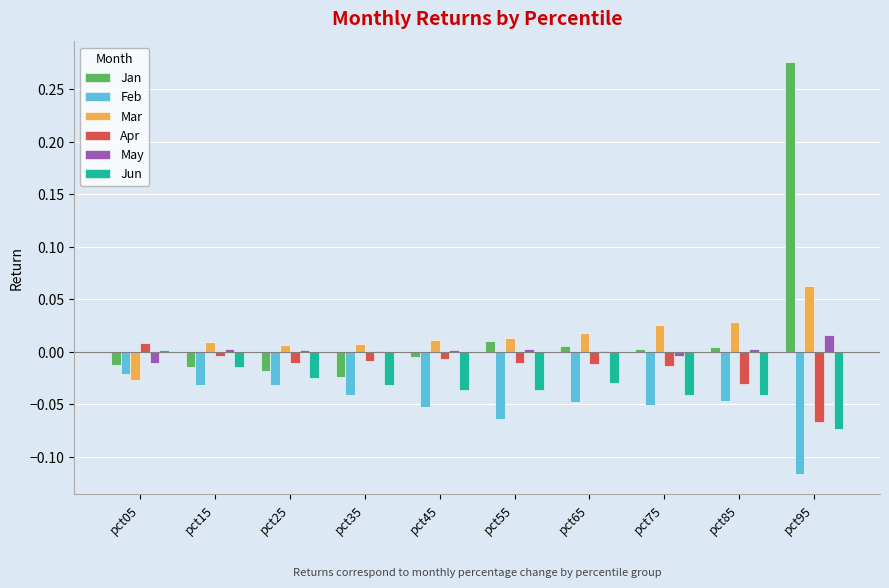

Is it true that Jan equals -0.0 at pct35?

True